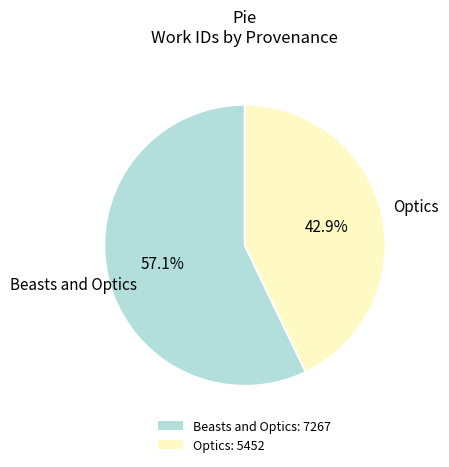

To the nearest percent, what is the difference between the largest and smallest slice percentages?

14%